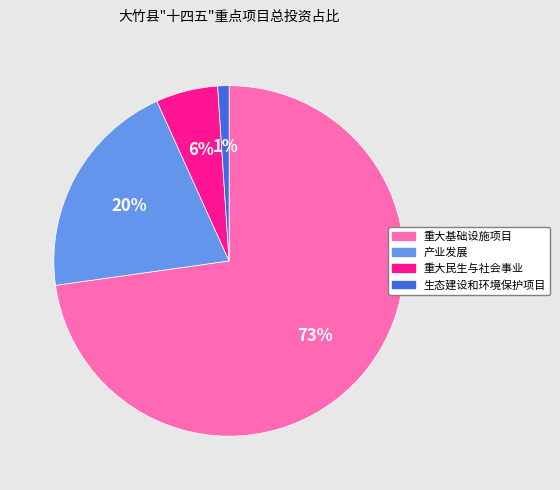

Between 重大民生与社会事业 and 产业发展, which is larger?

产业发展